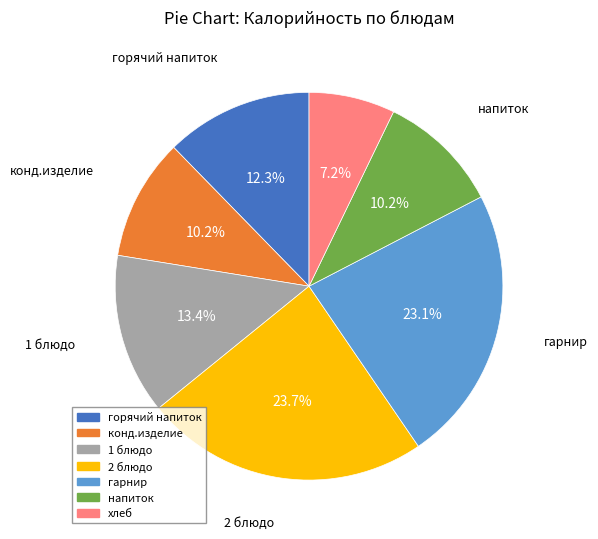

To the nearest percent, what portion does конд.изделие represent?

10%